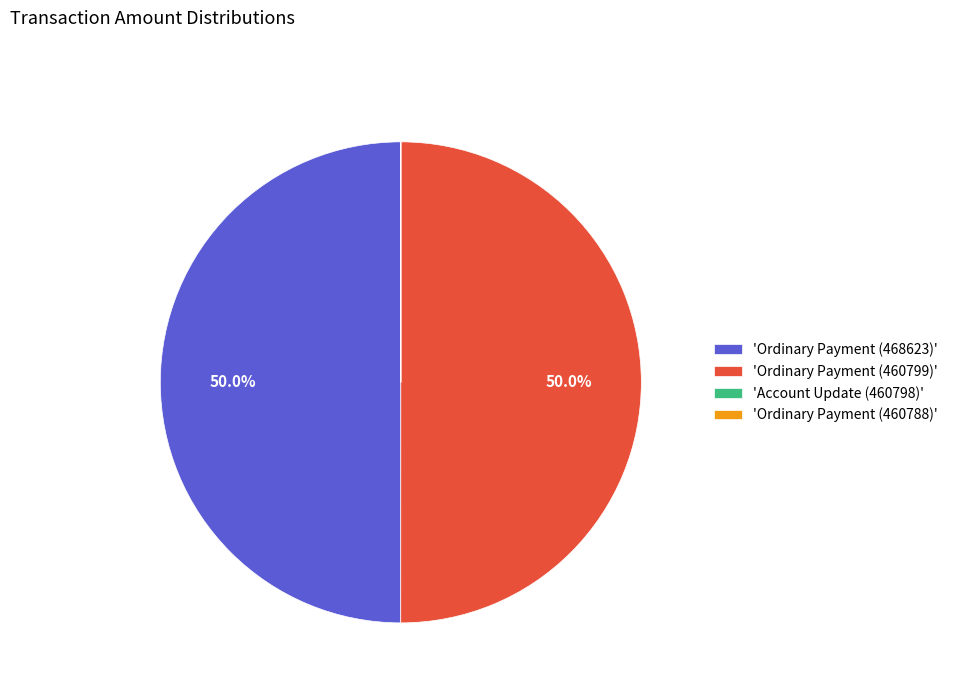

What percentage do 'Ordinary Payment (460799)' and 'Ordinary Payment (468623)' together represent?

100.0%